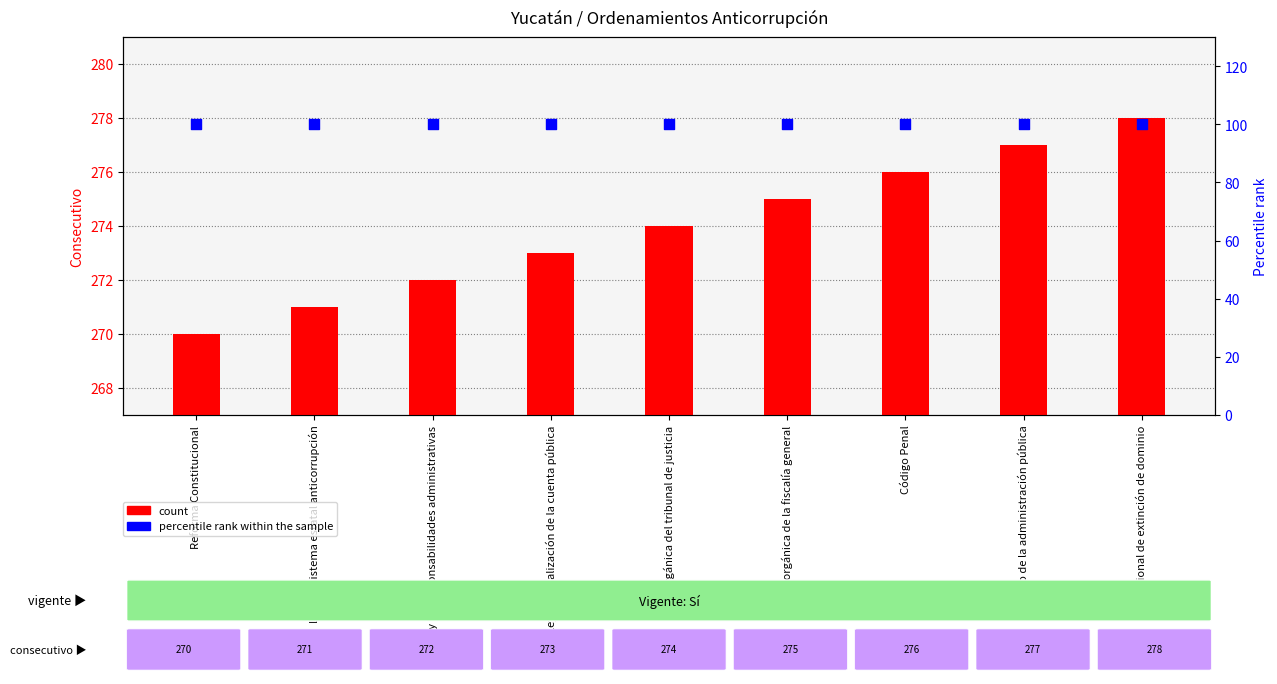

Which series has the largest total across all categories?

count